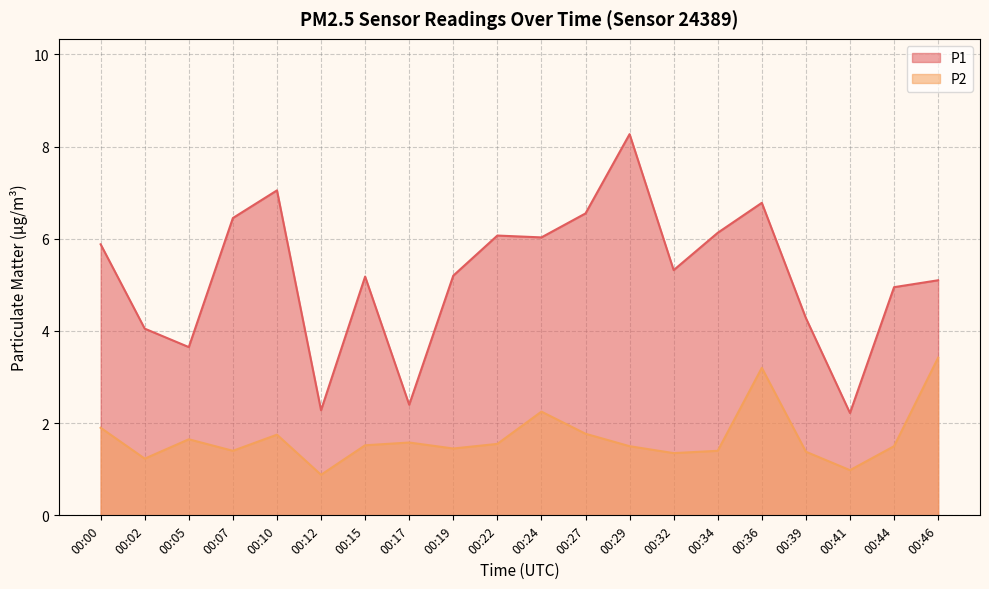

Does the chart have visible grid lines?

Yes